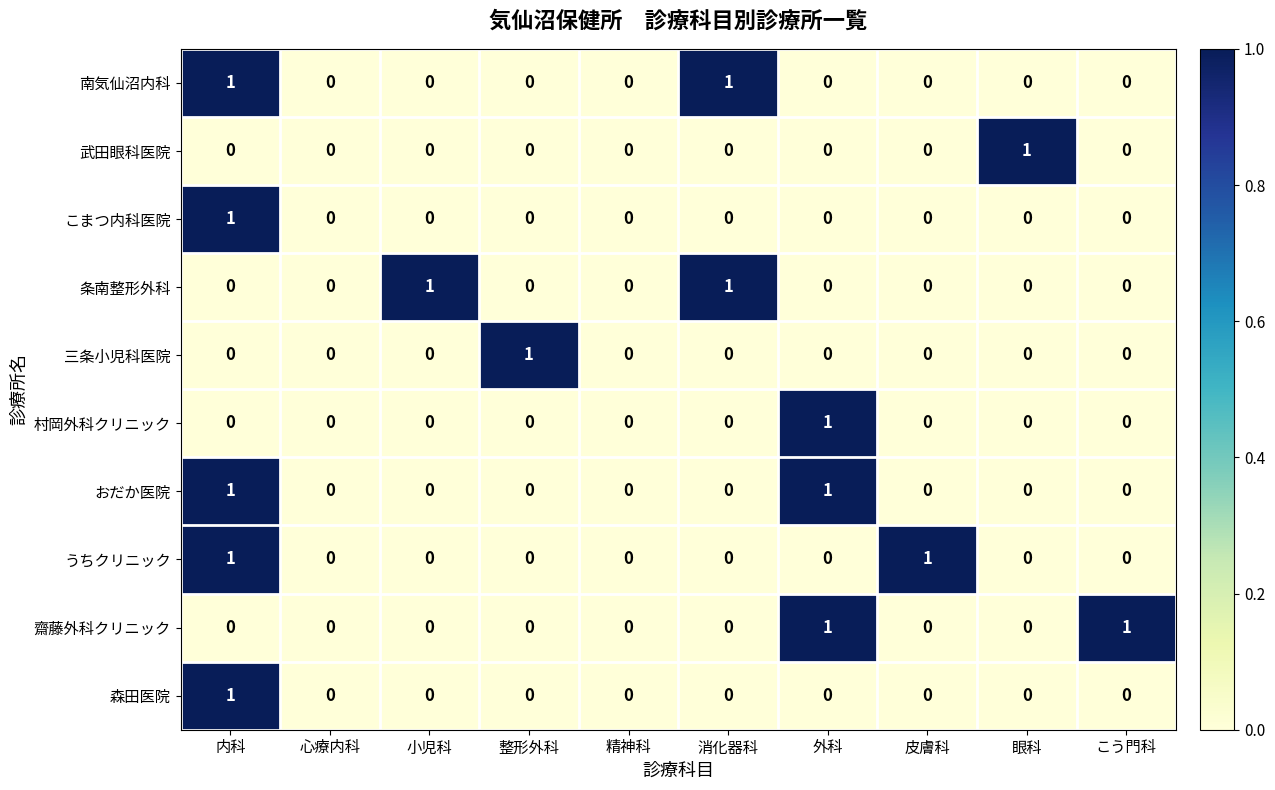

The 条南整形外科 series shows 1 at 消化器科. True or false?

True